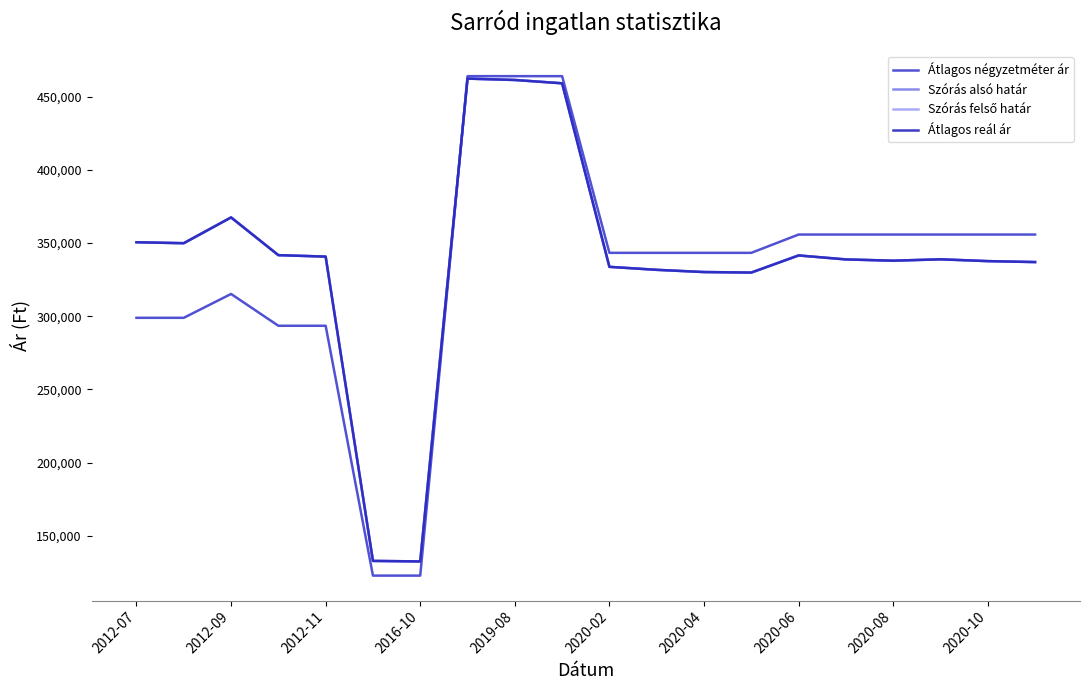

What is the sum of all Átlagos négyzetméter ár values?

6646010